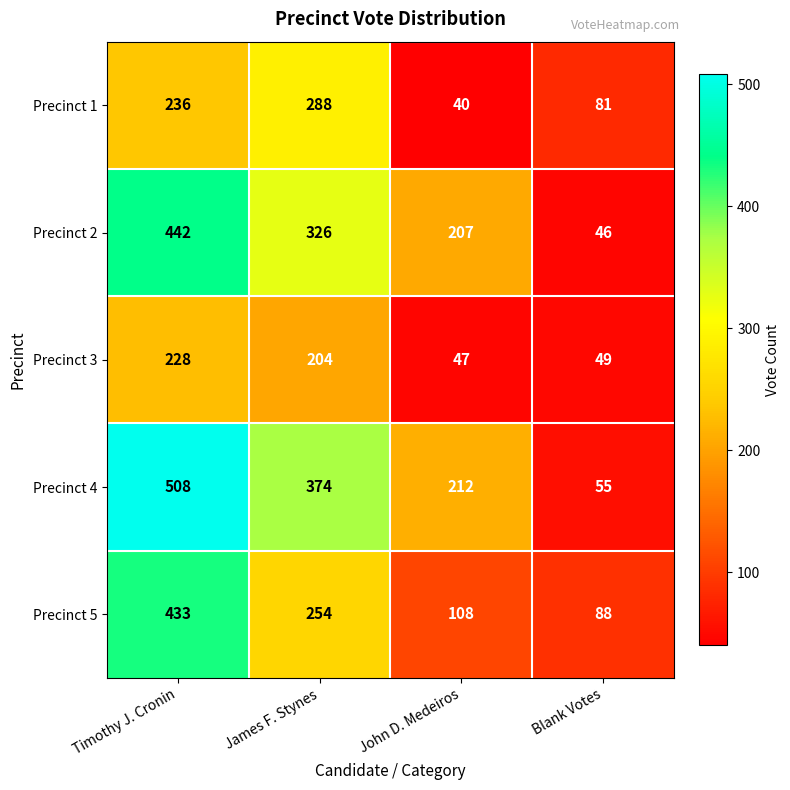

Between John D. Medeiros and Blank Votes, which series saw the biggest shift?

Precinct 2